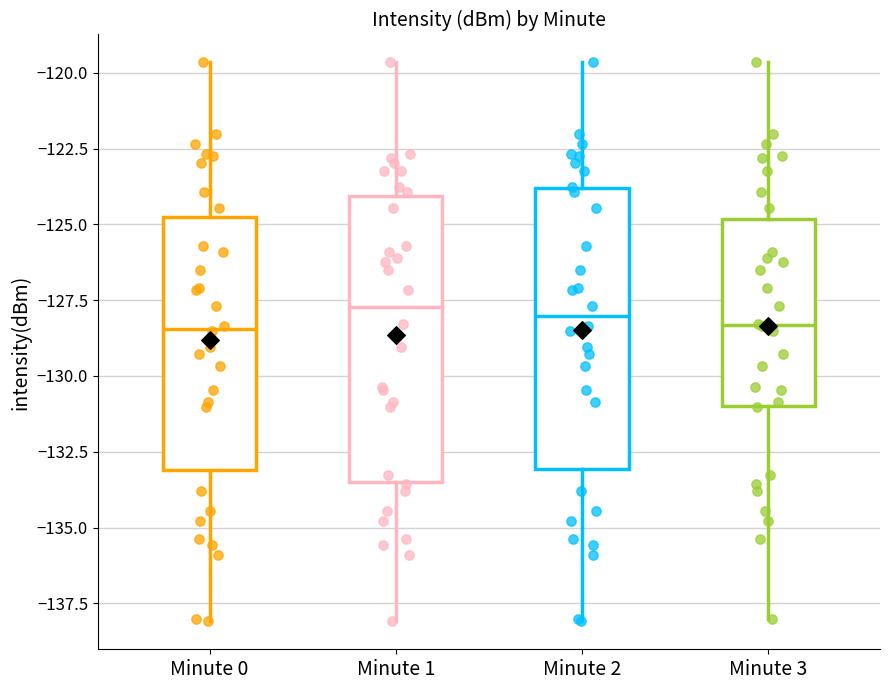

Reading left to right, read every box against the y-axis: the position of its median line, the range the box covers, and the ends of its whiskers. The values are not printed on the chart, so give them approximately, as read against the axis.

Minute 0: median -128.5, box -133.0 to -125.0, whiskers -138.0 to -119.5
Minute 1: median -127.5, box -133.5 to -124.0, whiskers -138.0 to -119.5
Minute 2: median -128.0, box -133.0 to -124.0, whiskers -138.0 to -119.5
Minute 3: median -128.5, box -131.0 to -125.0, whiskers -138.0 to -119.5